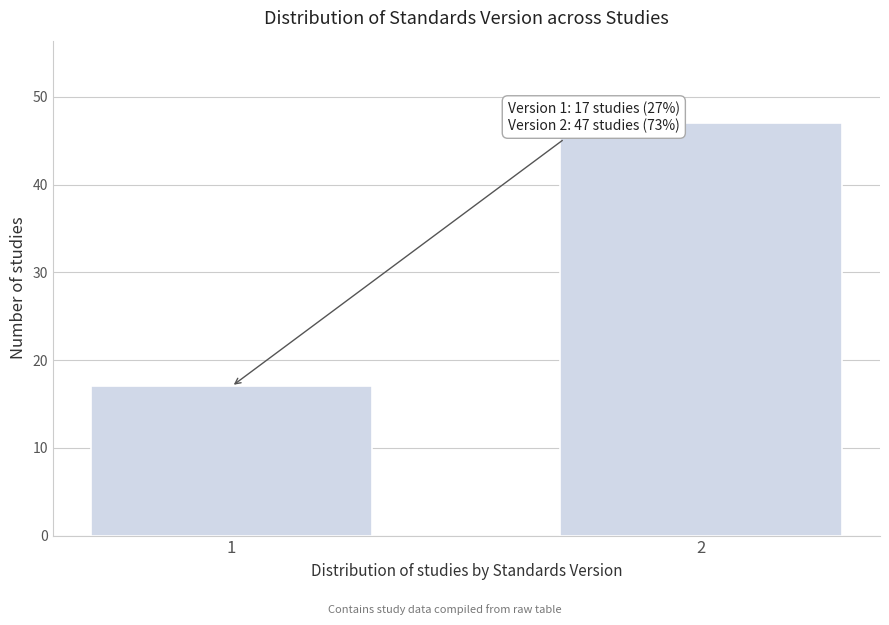

Reading left to right, extract all data points from this chart.

17	47